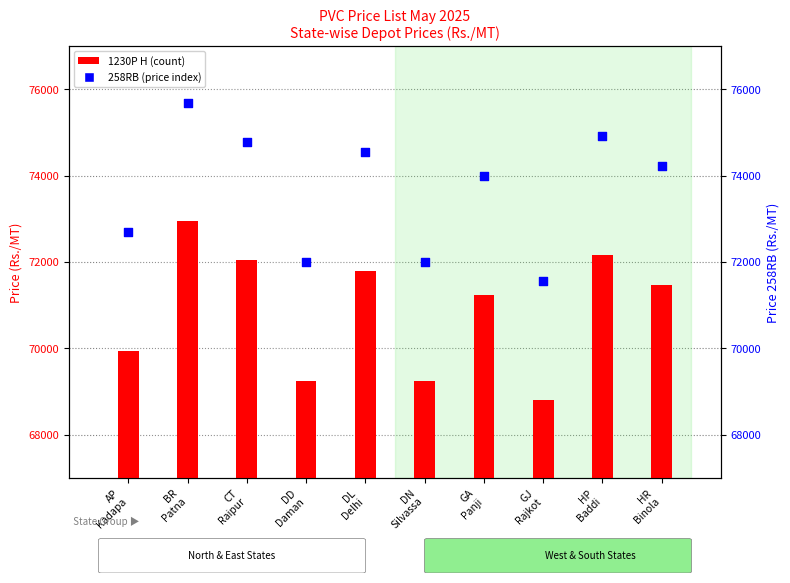

Which series has the largest total across all categories?

258RB